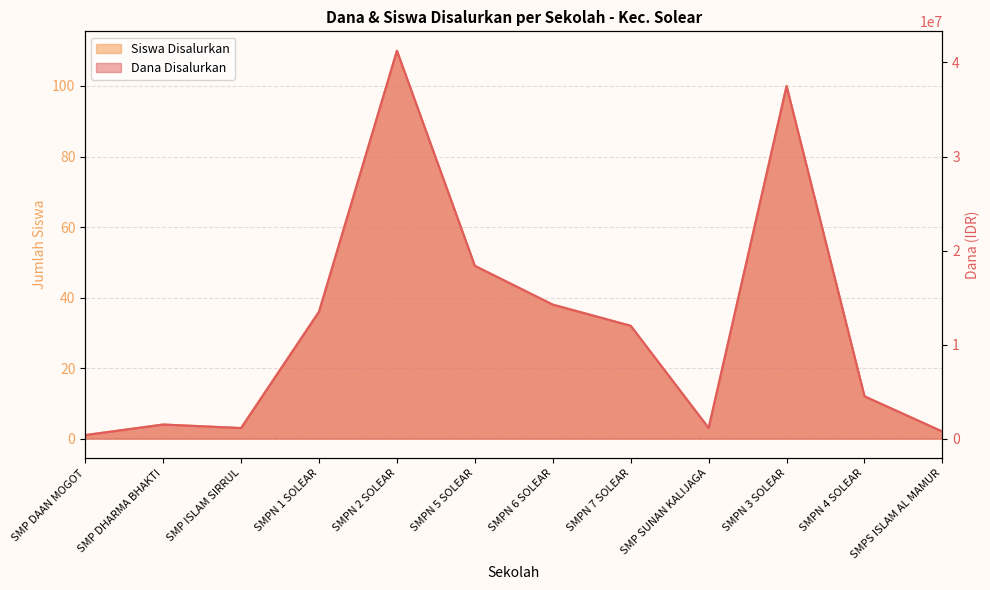

Rank the series at SMPS ISLAM AL MAMUR from highest to lowest value.

Siswa Disalurkan, Dana Disalurkan